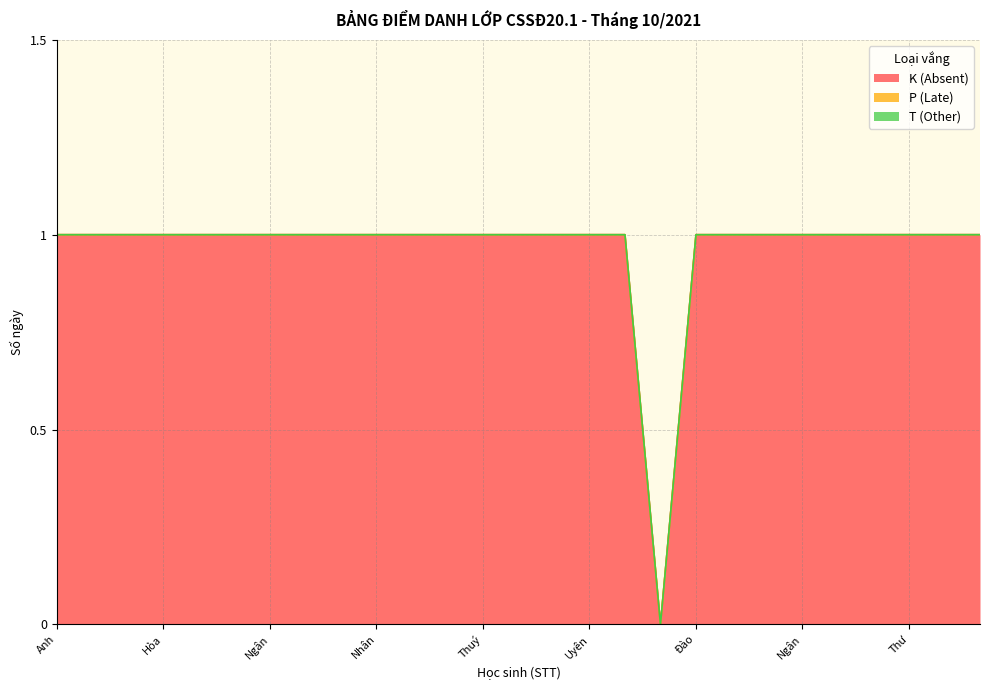

The K (Absent) series shows 0 at Nguyễn Hoàng Khánh Trân. True or false?

False